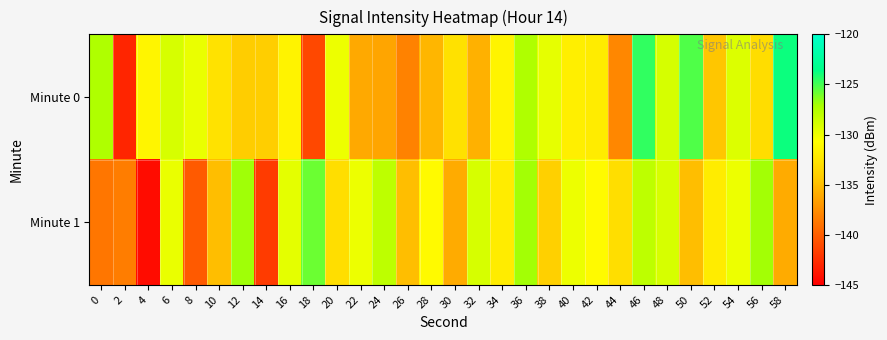

What is the spread (max minus min) of values at 22?

6.1